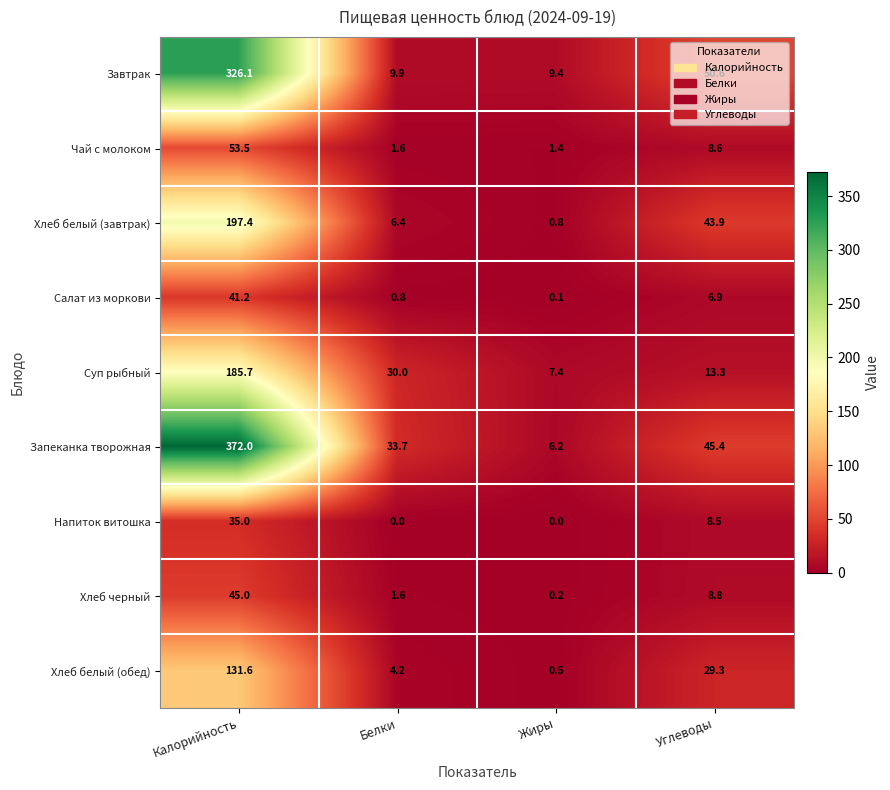

What is the difference between the maximum and second lowest values in the Чай с молоком series?

51.9